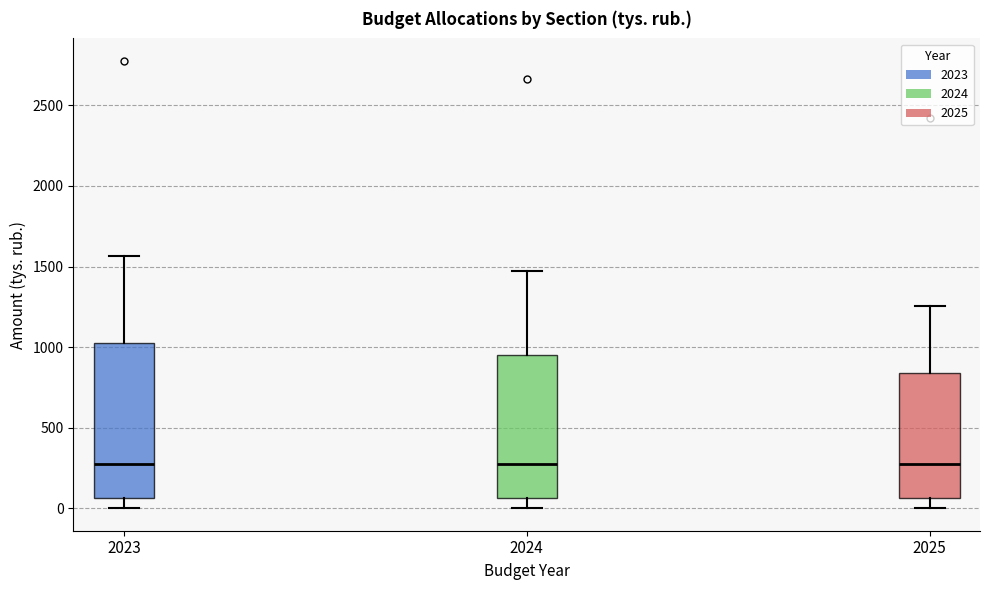

Reading left to right, transcribe this box plot: for each box, give where its median line is, the range the box spans, and where its two whiskers end, as read against the y-axis. The values are not printed on the chart, so give them approximately, as read against the axis.

2023: median 300, box 50 to 1050, whiskers 0 to 1550
2024: median 300, box 50 to 950, whiskers 0 to 1450
2025: median 300, box 50 to 850, whiskers 0 to 1250